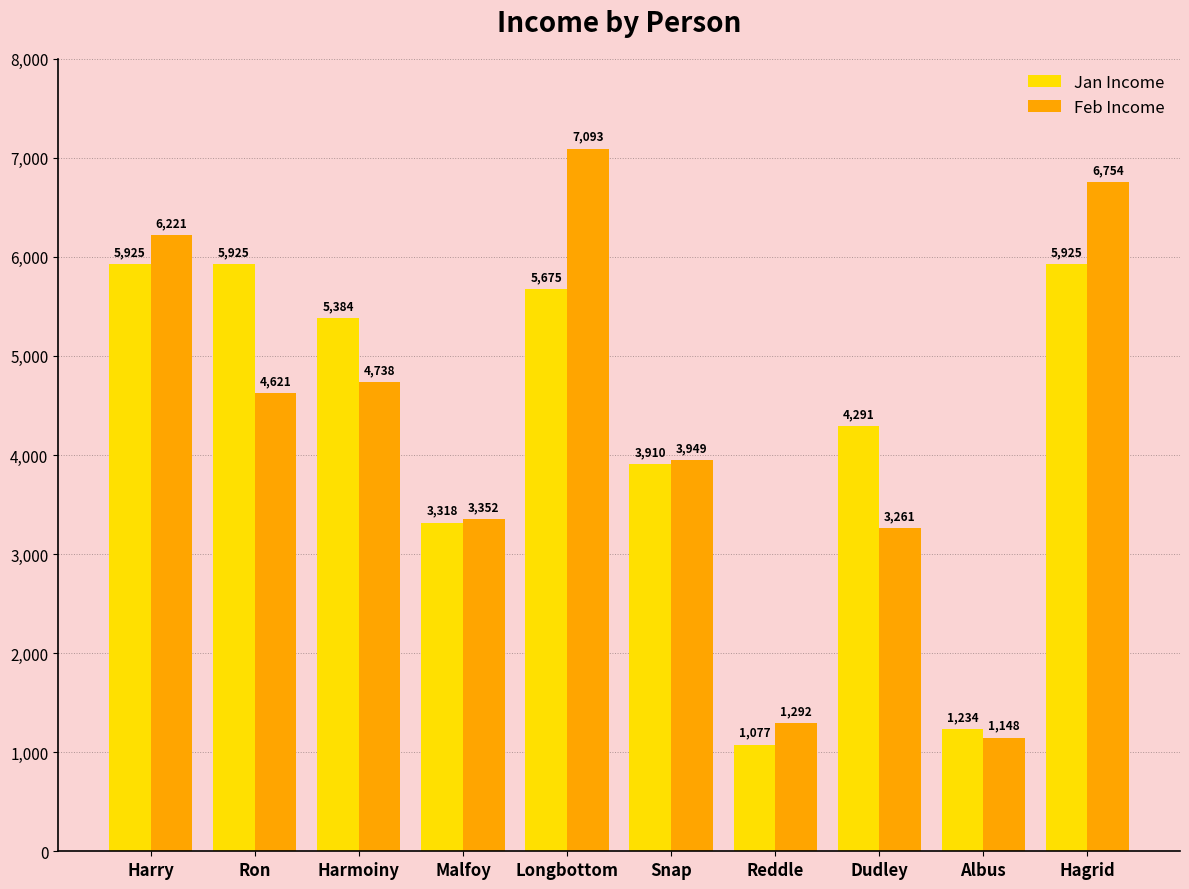

What position from the right is Hagrid?

1